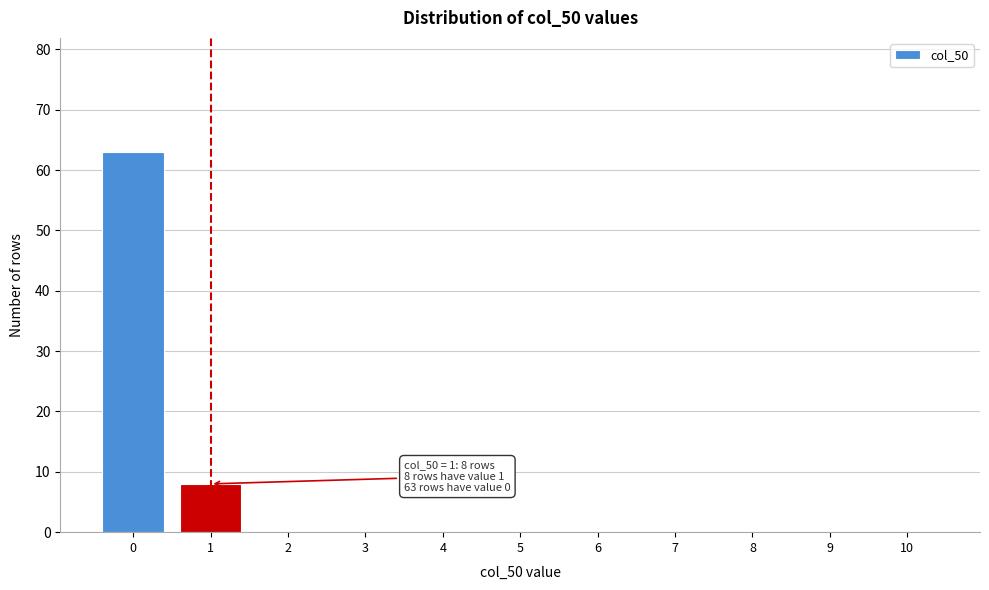

Reading left to right, list all the values displayed in this chart.

0=63	1=8	2=0	3=0	4=0	5=0	6=0	7=0	8=0	9=0	10=0